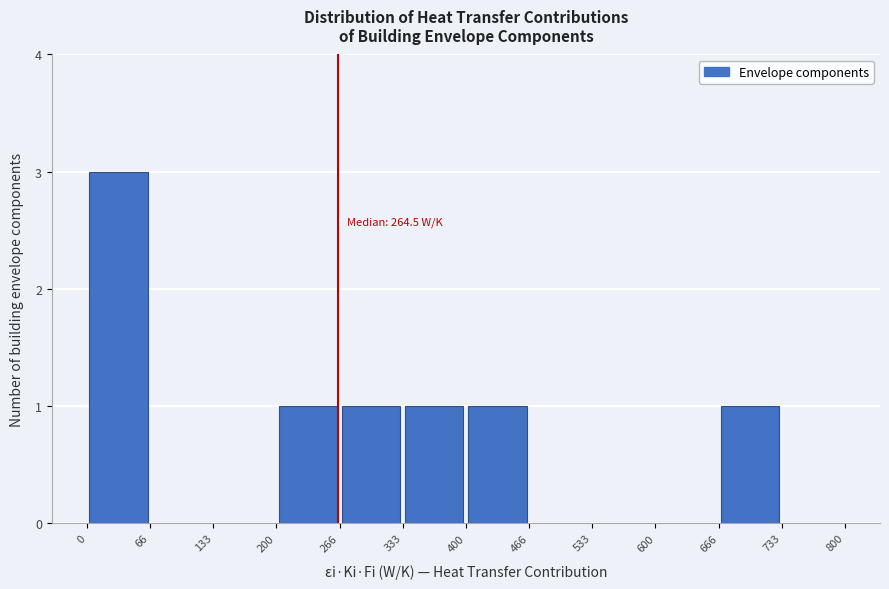

Over which range of the x-axis is the bar tallest?

0 to 66